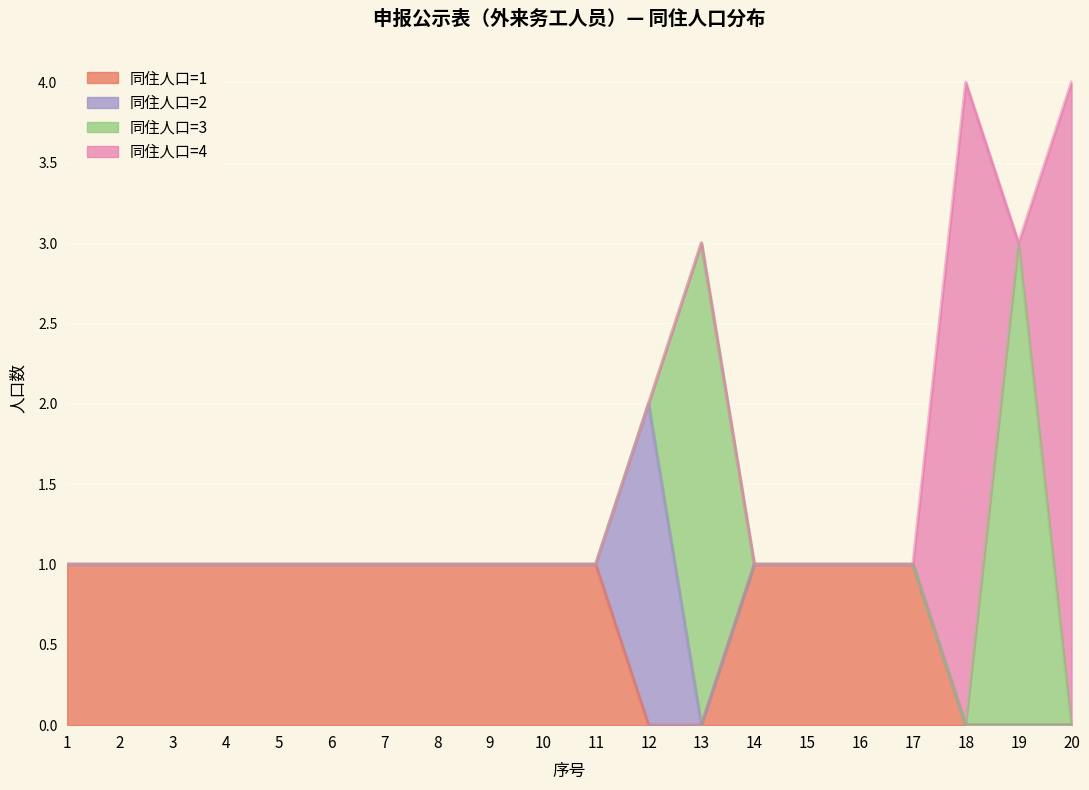

How many intersections are there between 同住人口=2 and 同住人口=1?

1